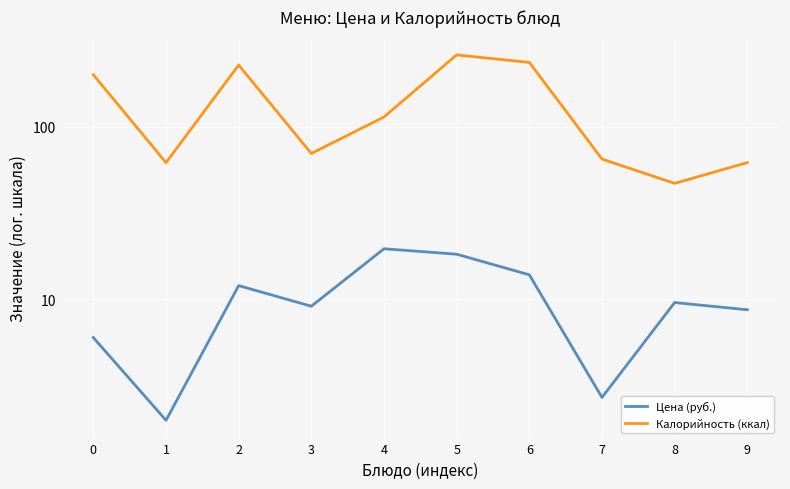

What is the value of the Цена (руб.) point at the 9th from the left?

9.6